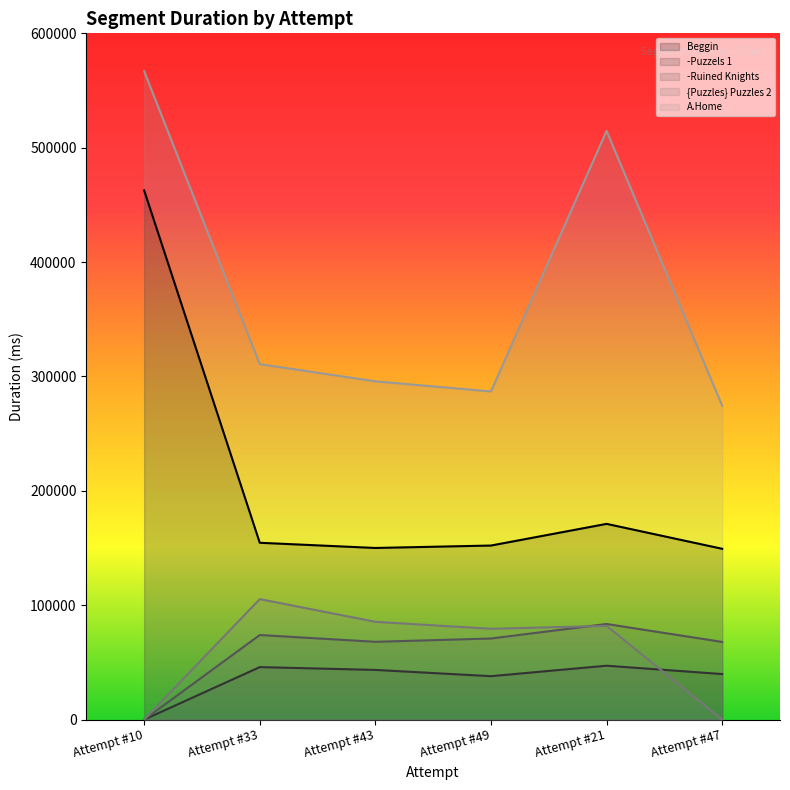

Which series changed the most between Attempt #33 and Attempt #49?

{Puzzles} Puzzles 2